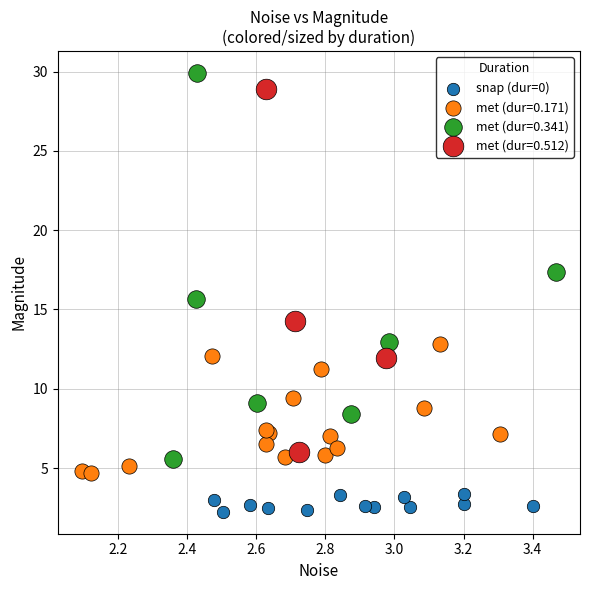

Which series reaches the minimum Y coordinate?

snap (dur=0)